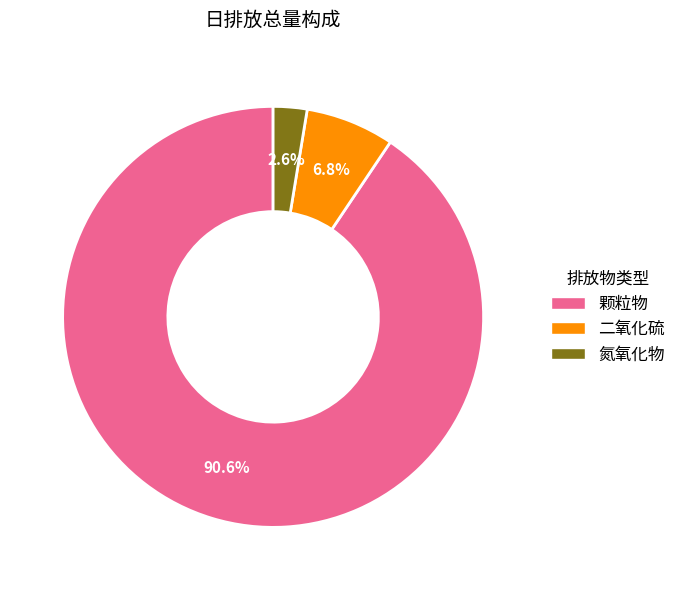

To the nearest percent, what is the combined percentage of 颗粒物 and 氮氧化物?

93%